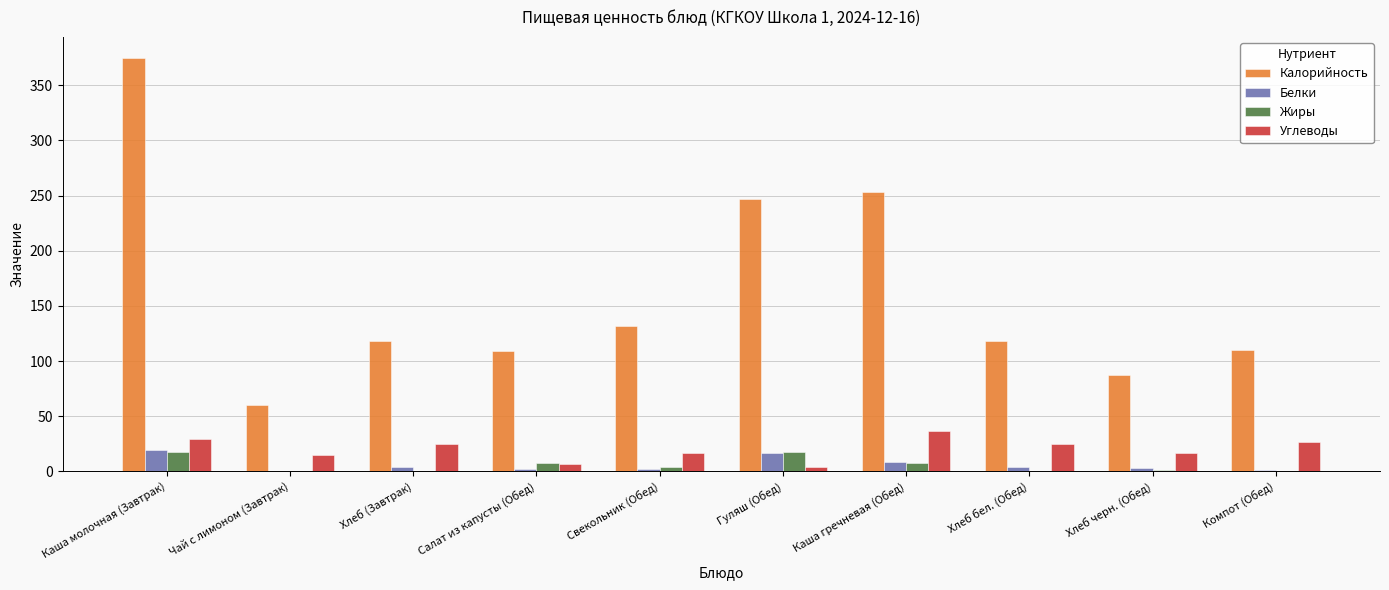

Is it true that Углеводы equals 24 at Каша гречневая (Обед)?

False